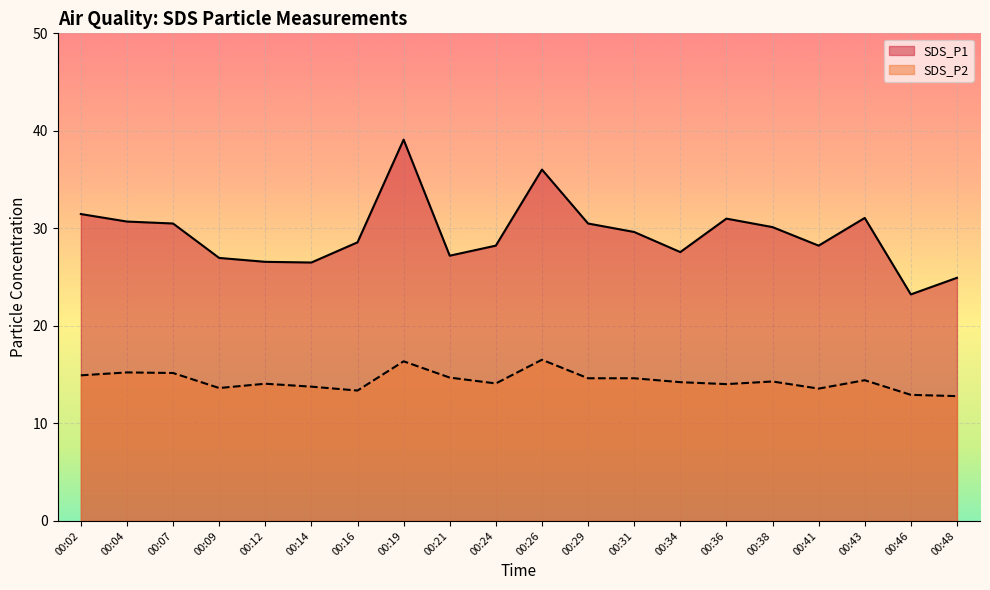

What is the value of the SDS_P1 point at the 6th from the left?

26.5